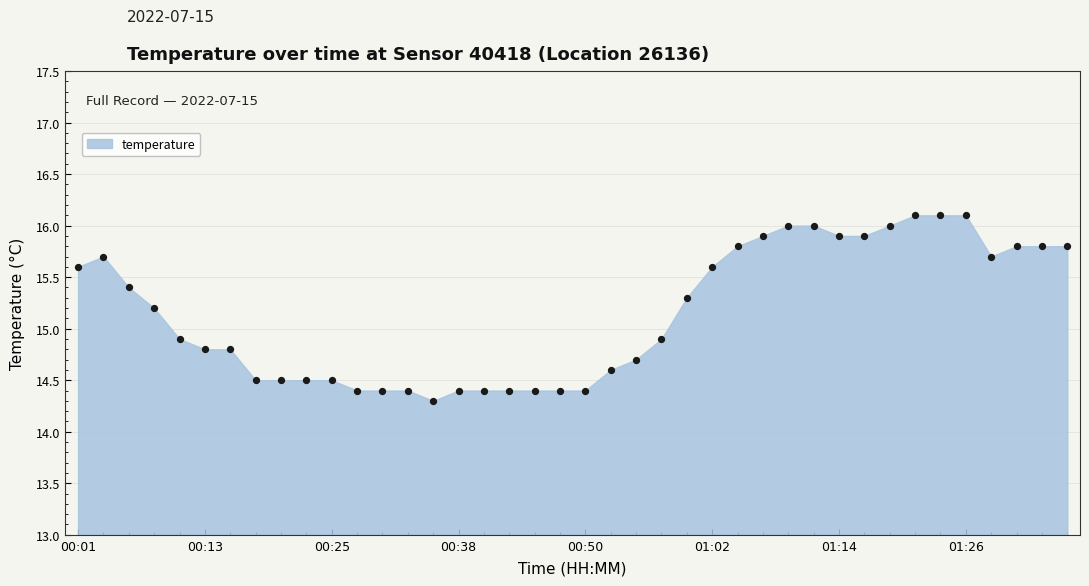

What is the range of Y values (max minus min)?

1.8